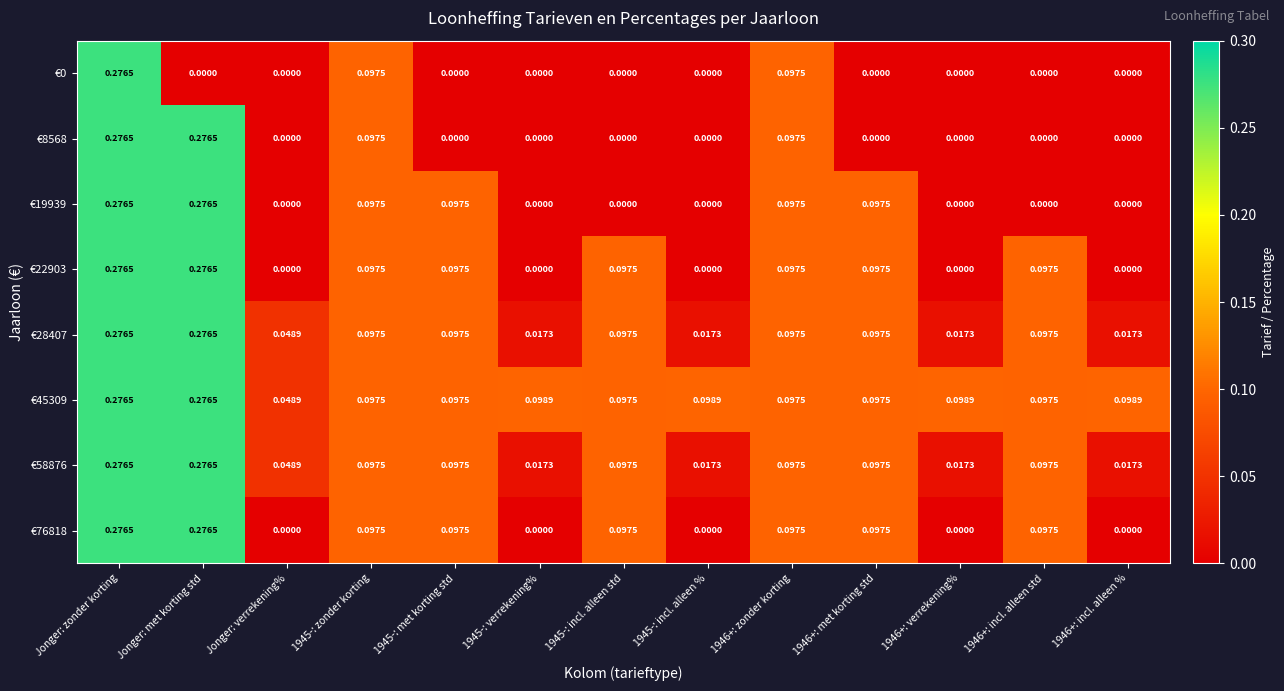

Is the value of €76818 at Jonger: met korting std greater than the value of €28407 at 1946+: incl. alleen std?

Yes